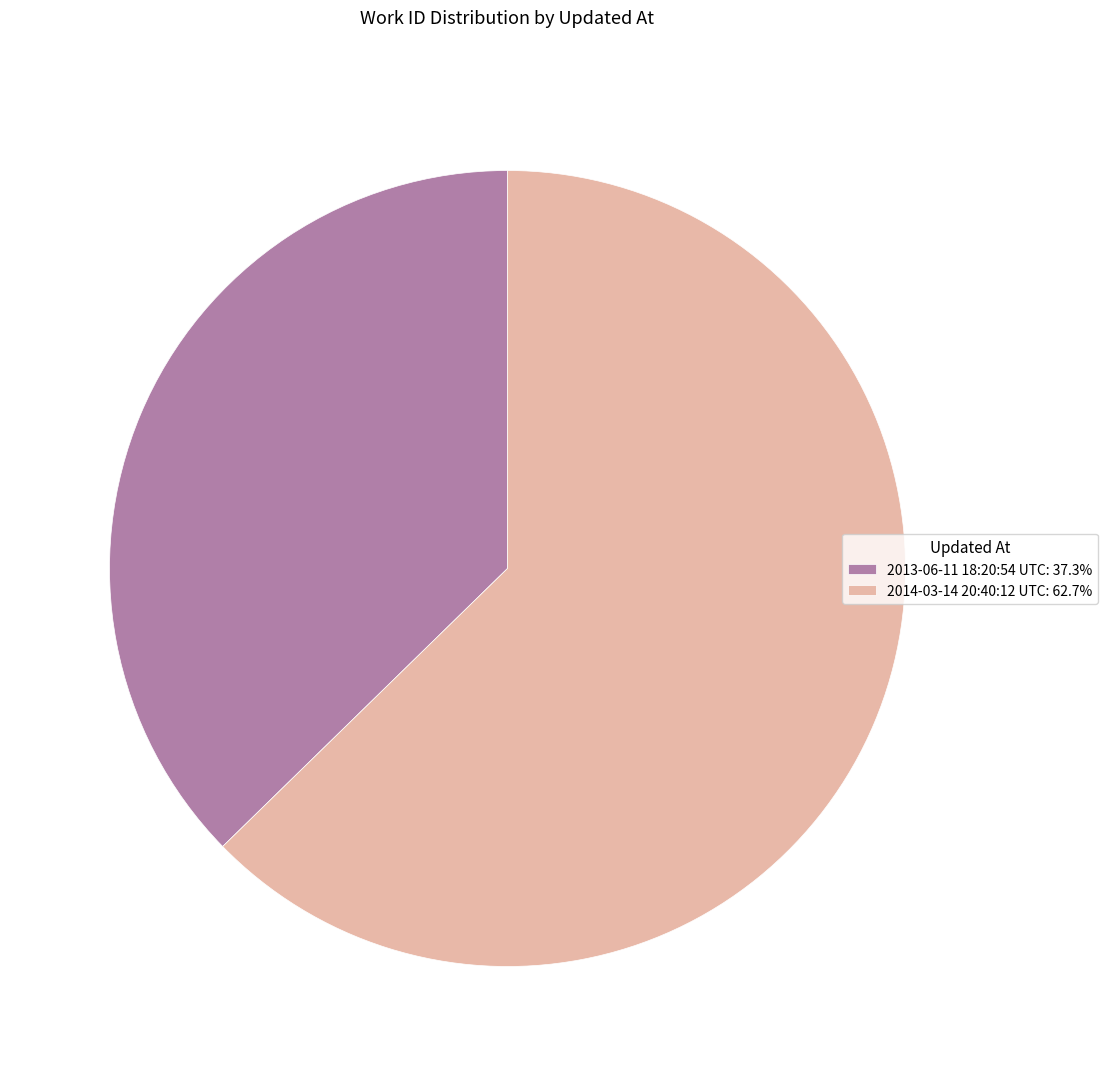

Approximately how many times larger is the value at 2013-06-11 18:20:54 UTC: 37.3% compared to 2014-03-14 20:40:12 UTC: 62.7%?

0.6